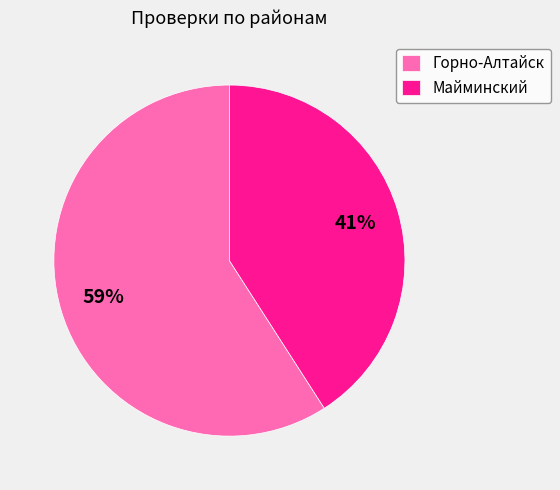

True or false: Горно-Алтайск accounts for 59% of the total.

True